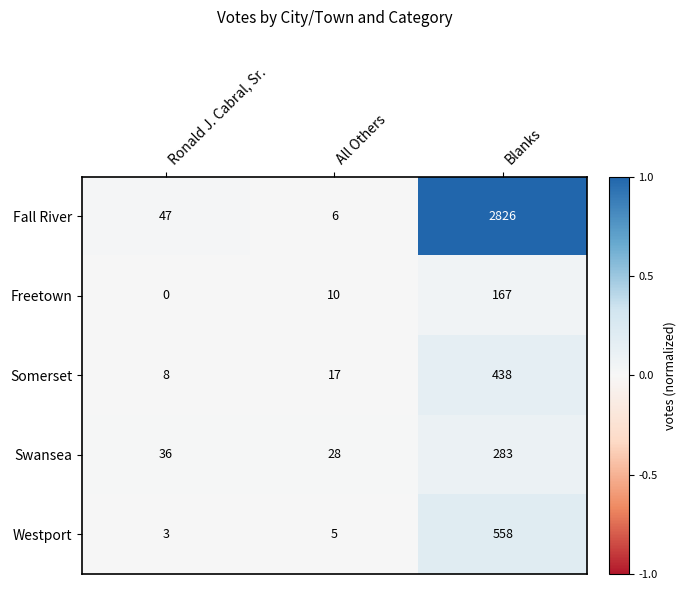

Rank the series at All Others from highest to lowest value.

Swansea, Somerset, Freetown, Fall River, Westport